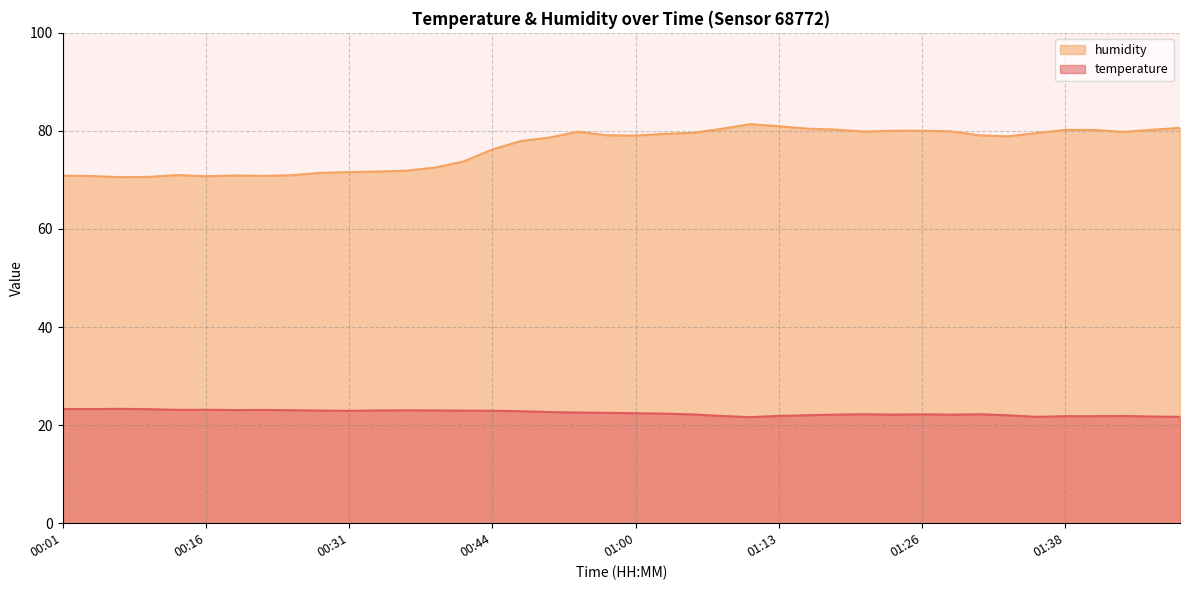

What is the total value across all series at 00:06?

93.9